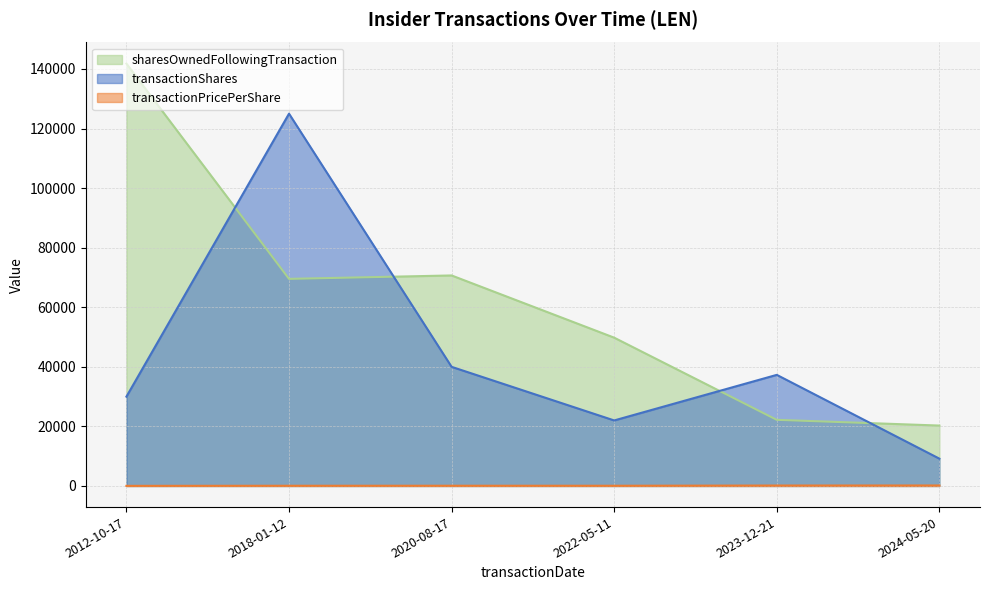

Rank the series at 2023-12-21 from lowest to highest value.

transactionPricePerShare, sharesOwnedFollowingTransaction, transactionShares